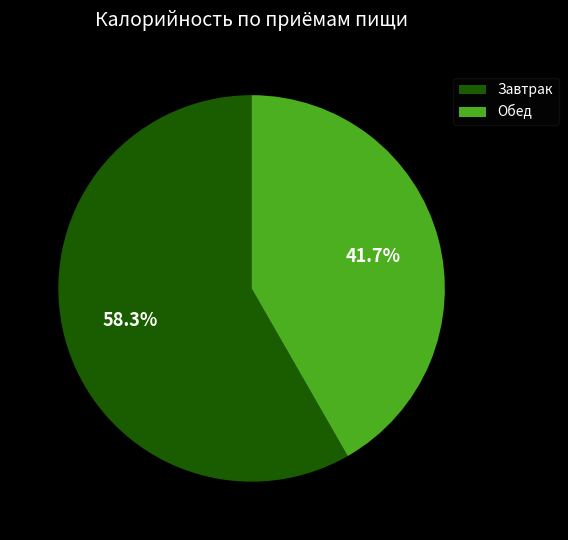

To the nearest percent, what is the difference between the Обед and Завтрак slice percentages?

17%